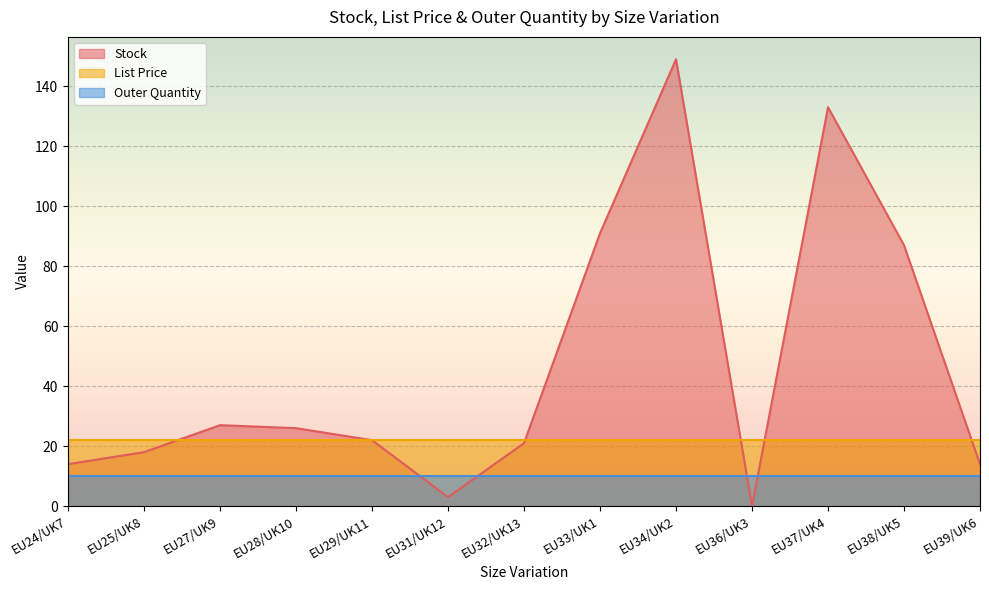

In Stock, how many points are higher than both neighbors (excluding endpoints)?

3